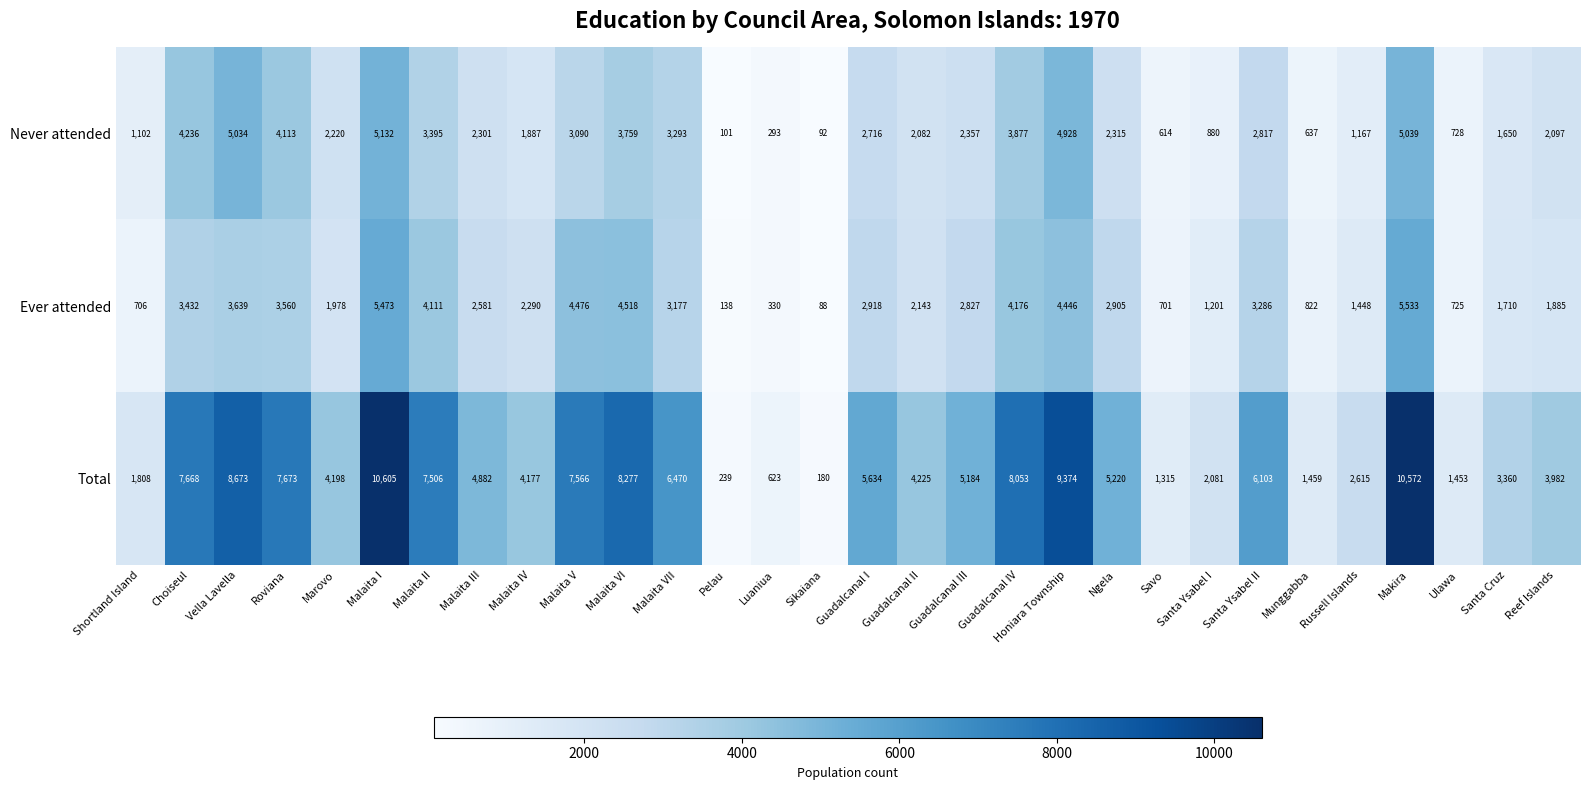

Which series has the widest spread of values?

Total